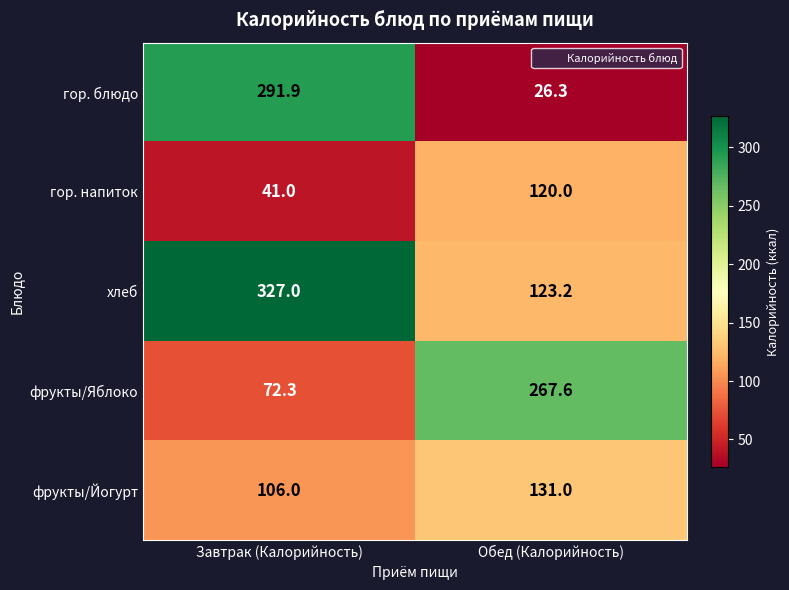

Which series changed the most between Завтрак (Калорийность) and Обед (Калорийность)?

гор. блюдо